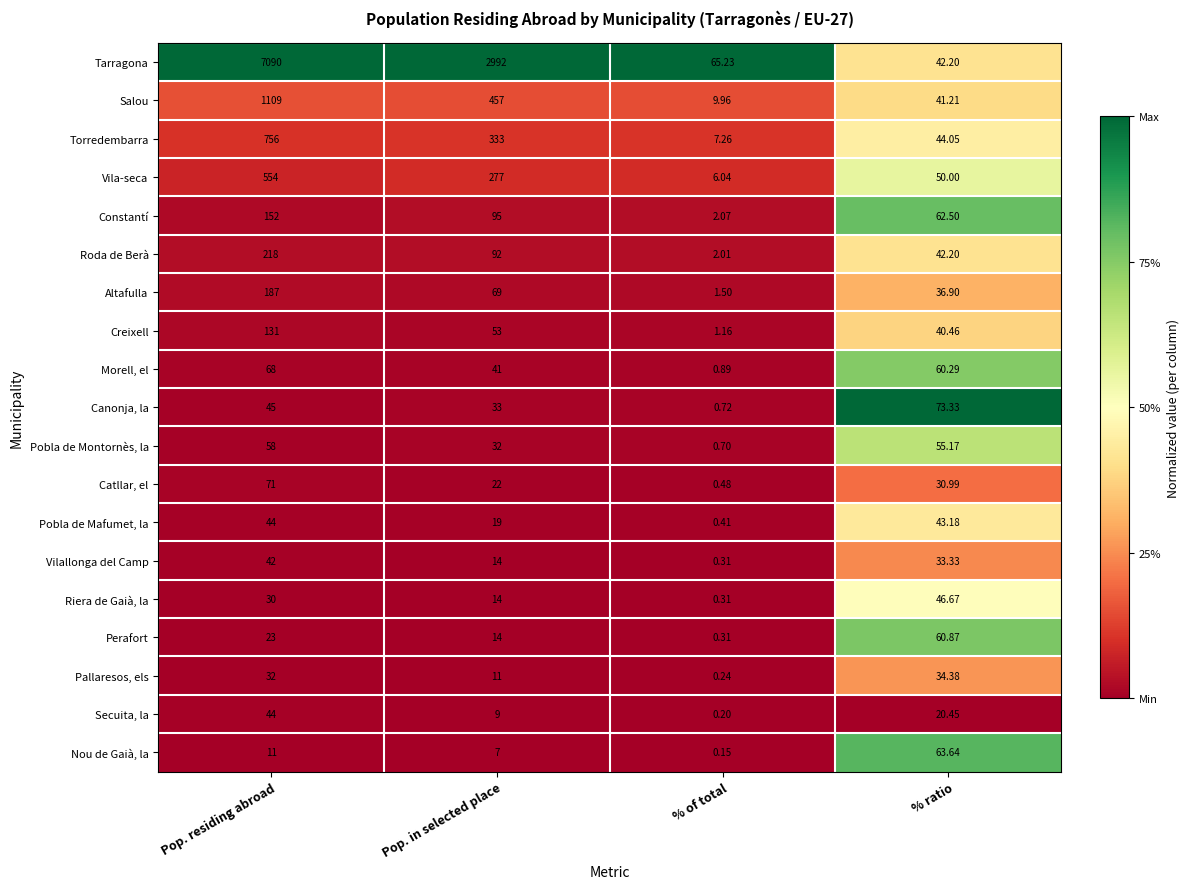

Which label corresponds to the largest value in the chart?

Pop. residing abroad